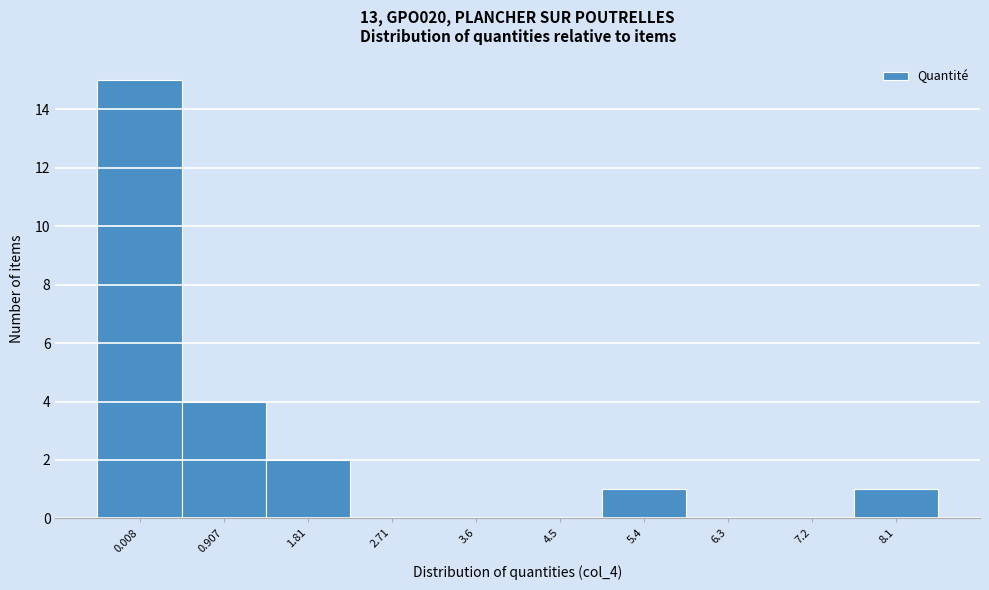

Reading left to right, what are all the values shown in this chart?

0.008=15	0.907=4	1.81=2	2.71=0	3.6=0	4.5=0	5.4=1	6.3=0	7.2=0	8.1=1